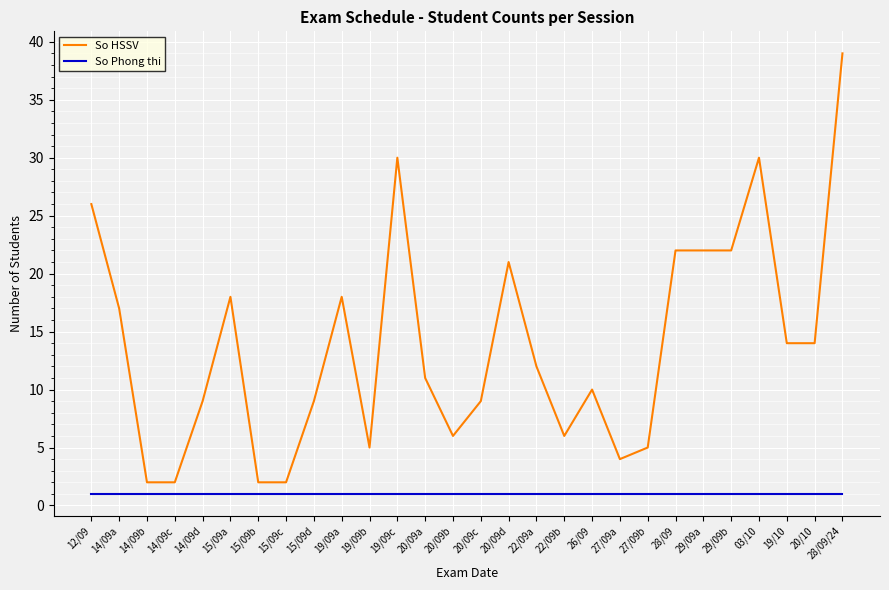

Which series has the largest range (max minus min)?

So HSSV